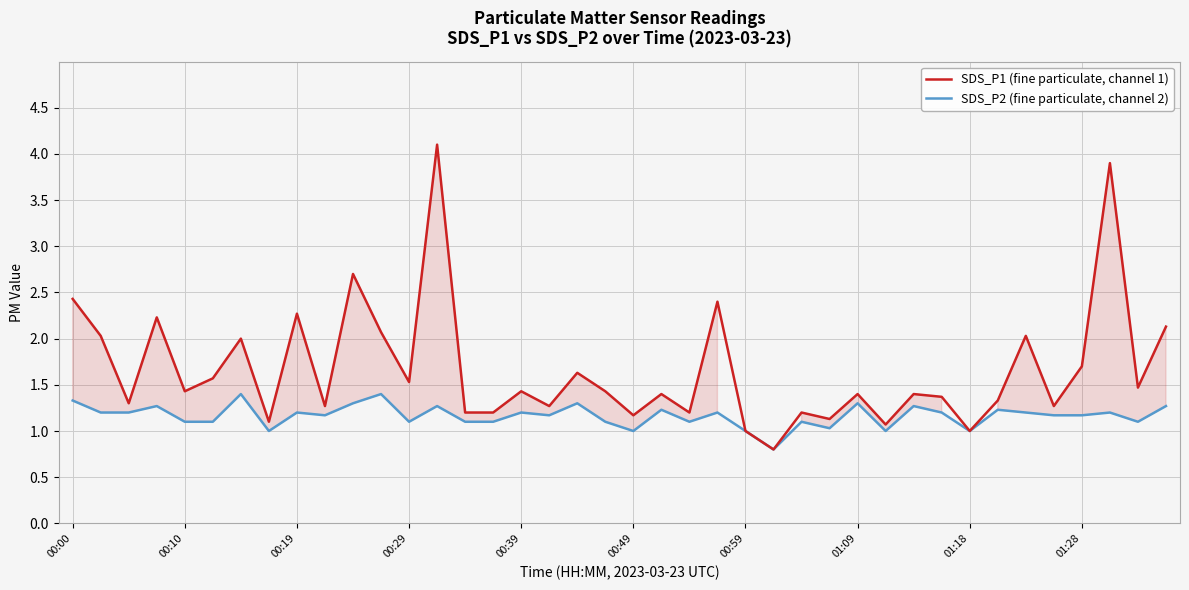

Which category has the lowest value across all series?

25